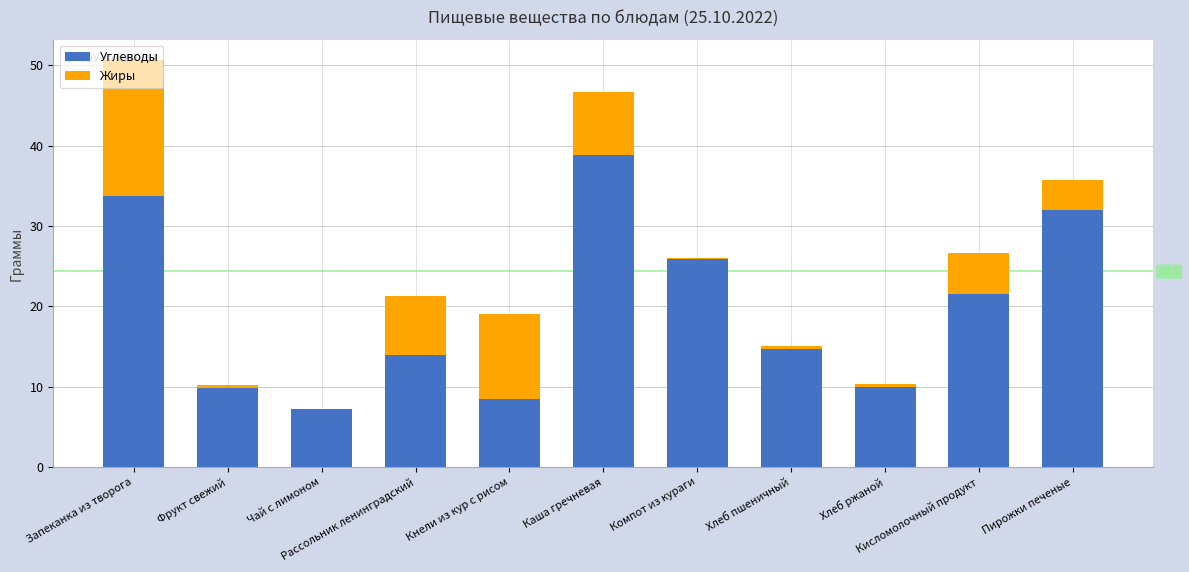

Reading left to right, list all the values displayed in this chart.

Углеводы: 33.8	9.8	7.2	13.9	8.5	38.9	25.9	14.8	10.0	21.6	32.1
Жиры: 16.9	0.4	0.0	7.4	10.5	7.9	0.1	0.3	0.4	5.0	3.7